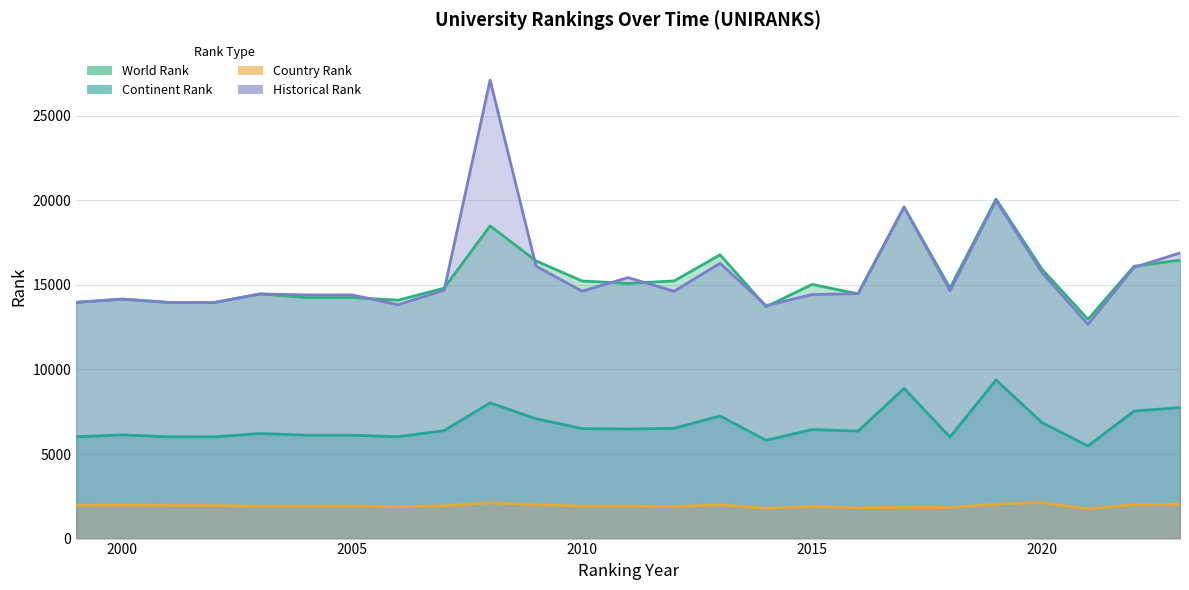

What is the lowest value of the continent rank series?

5475.0